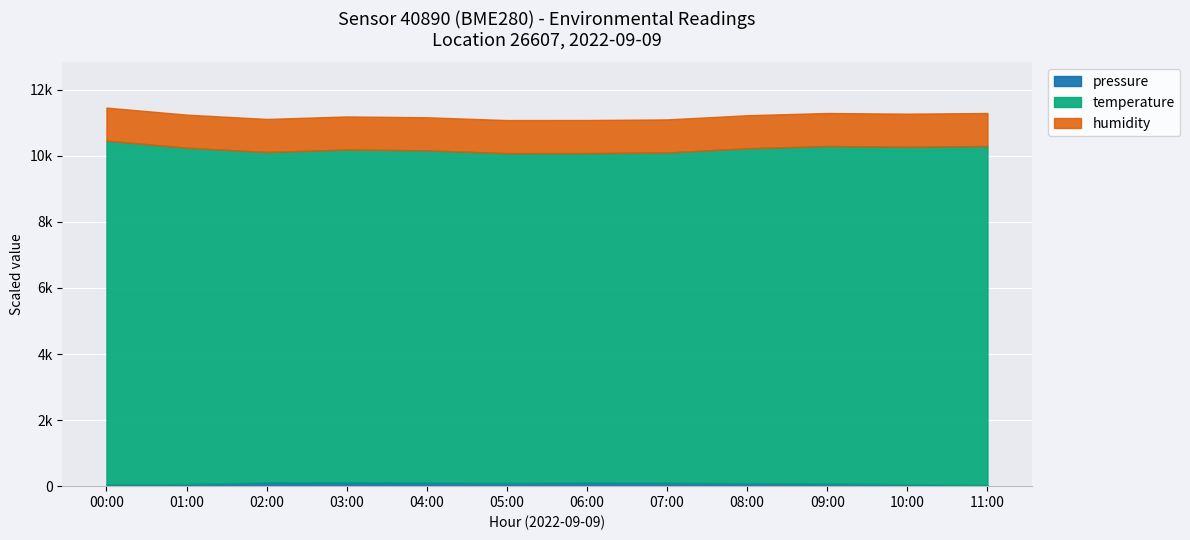

True or false: temperature and humidity cross at least once.

False